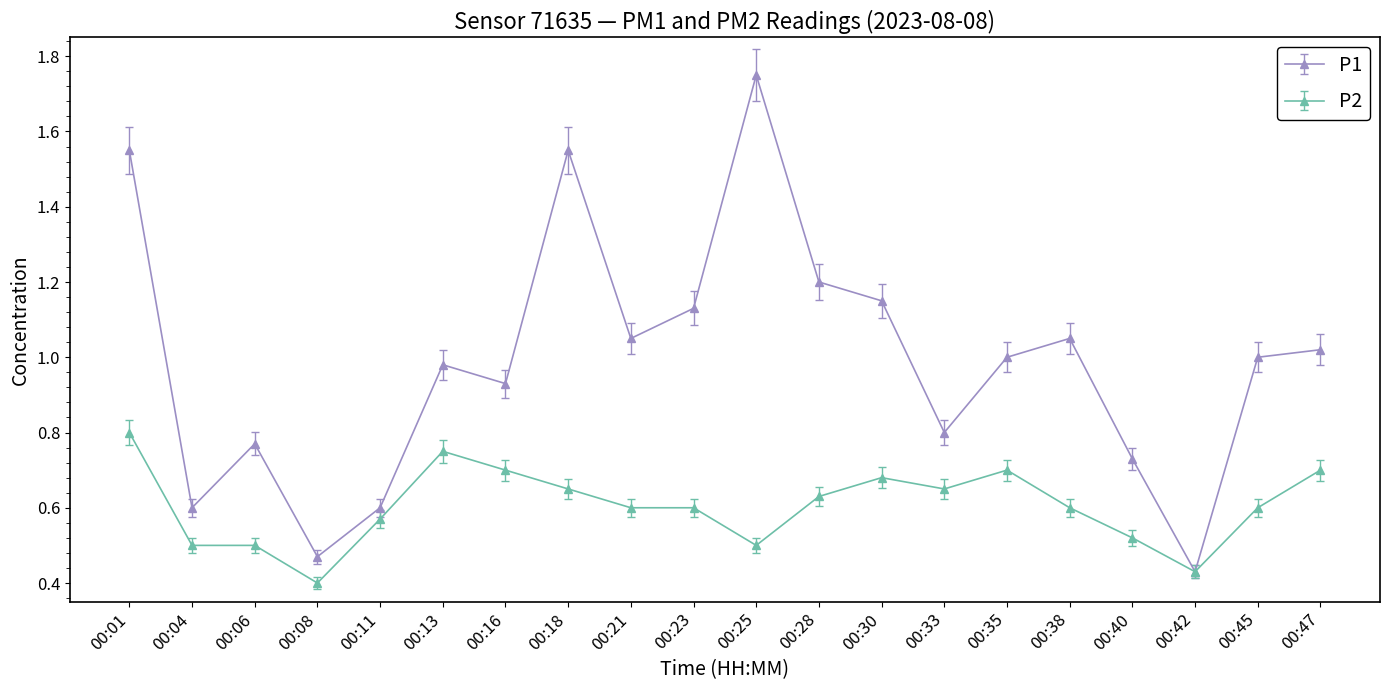

At which label does P1 reach its minimum?

00:42